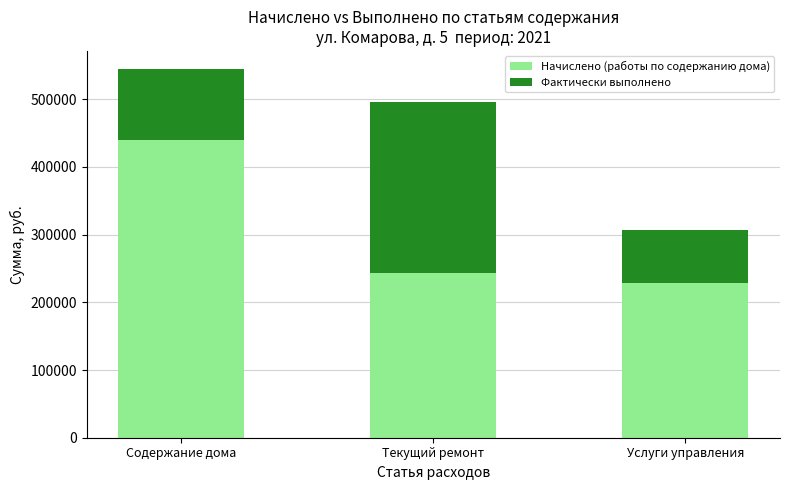

What is the total value across all series at Услуги управления?

306688.6